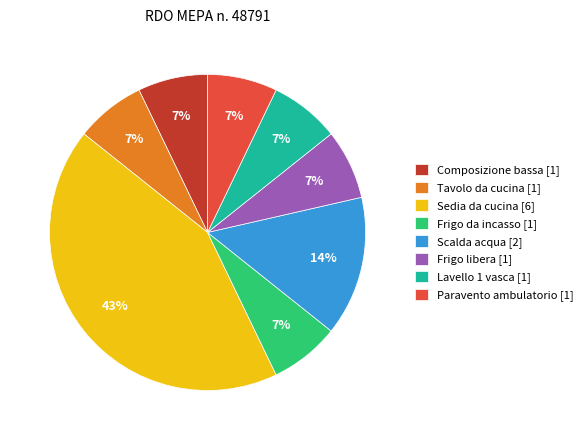

What is the largest slice in the pie chart?

Sedia da cucina [6]